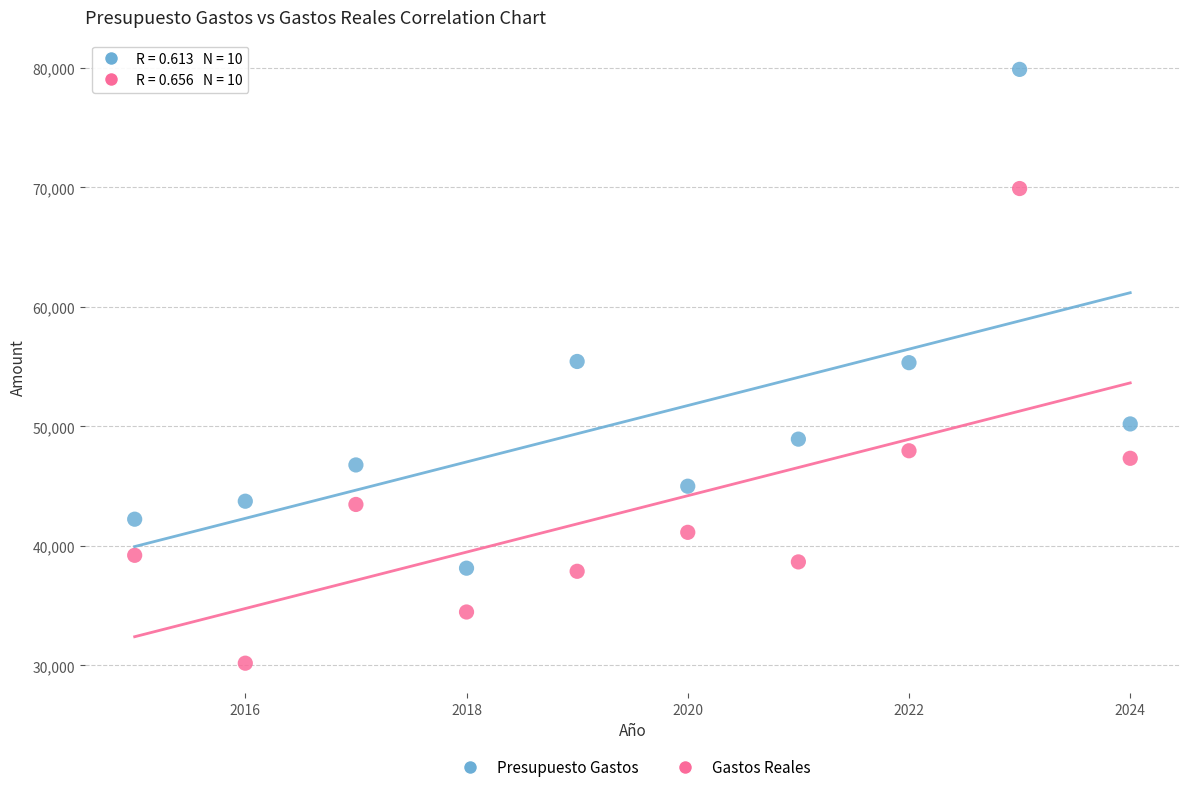

Which series reaches the minimum Y coordinate?

Gastos Reales